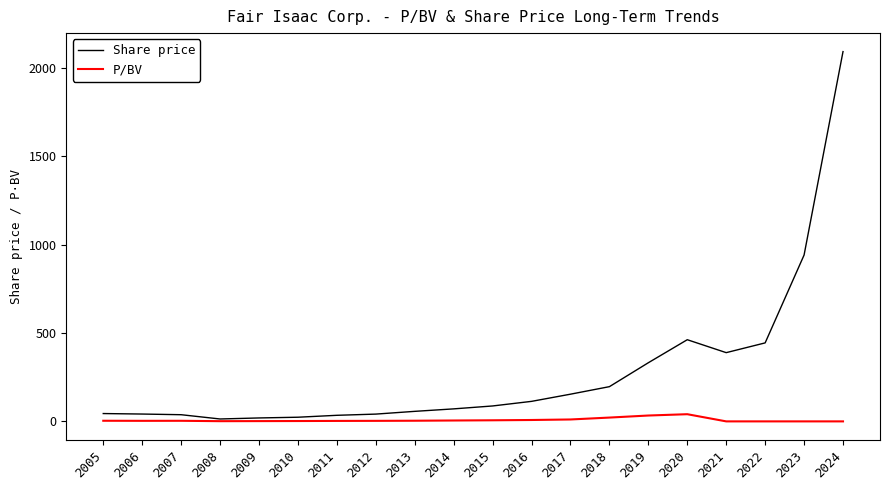

Where is Share price nearest to the value 1052?

2023